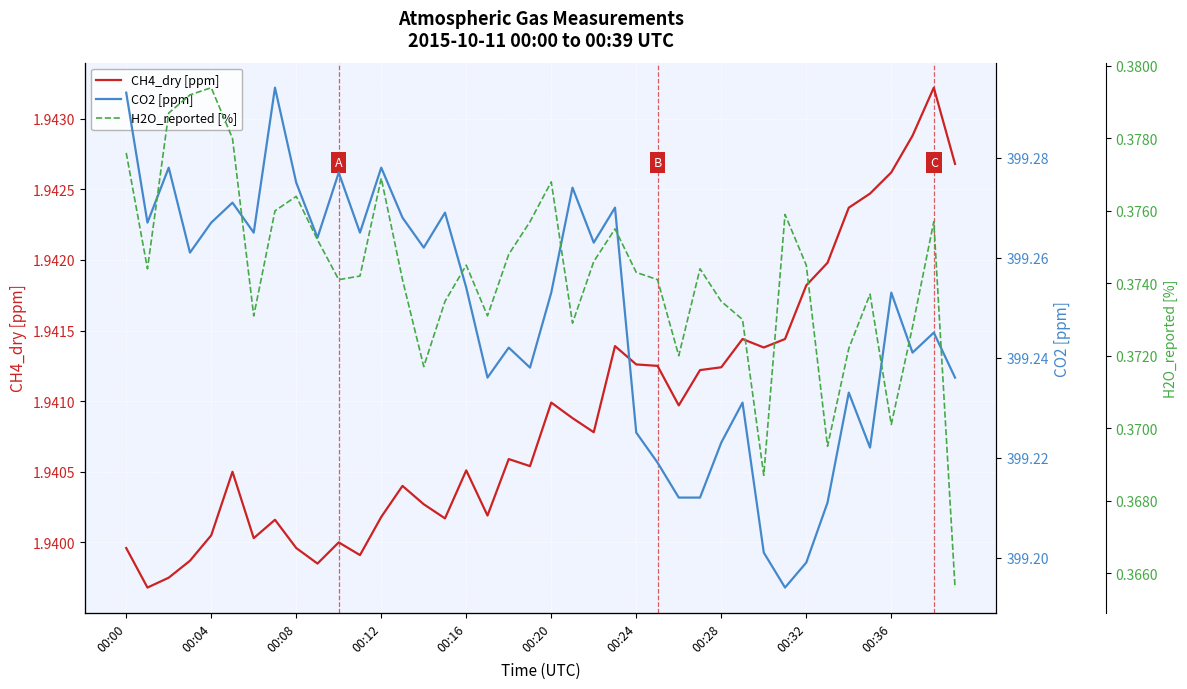

What is the maximum value for CH4_dry [ppm]?

1.9